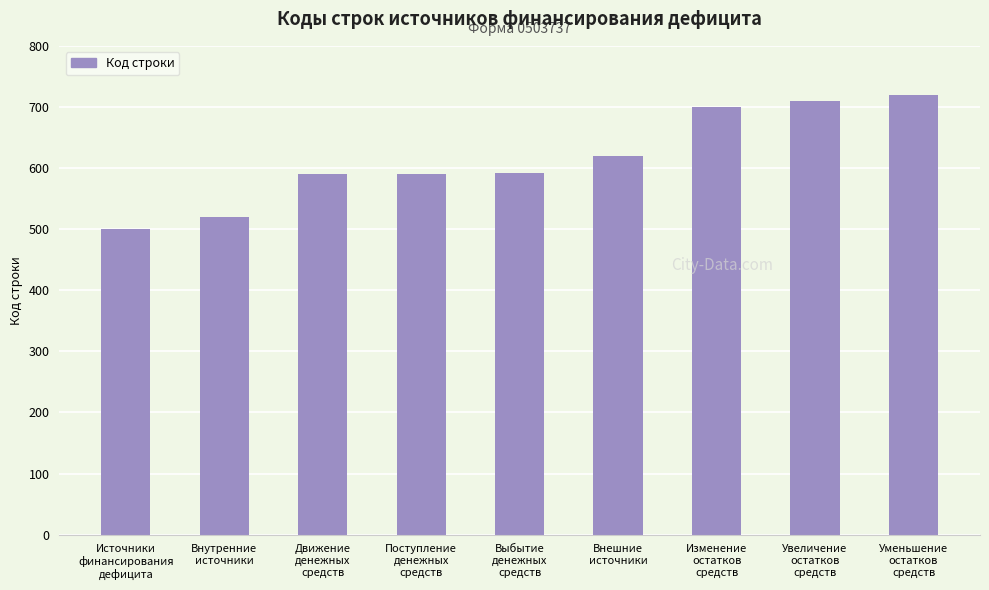

What is the difference between the second highest and second lowest values?

190